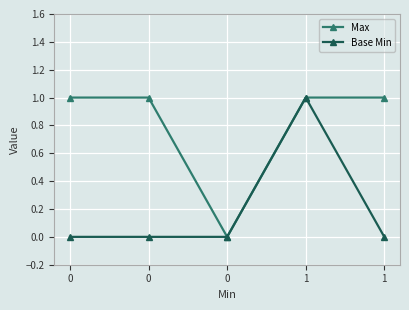

Is this an area chart (filled region under the line)?

No